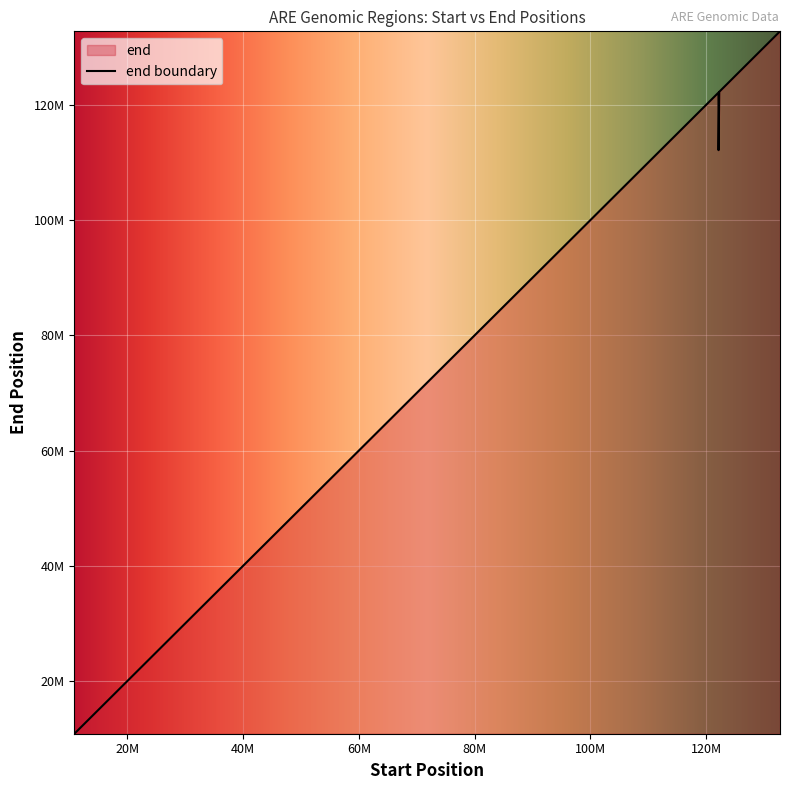

How many lines are shown in the chart?

1